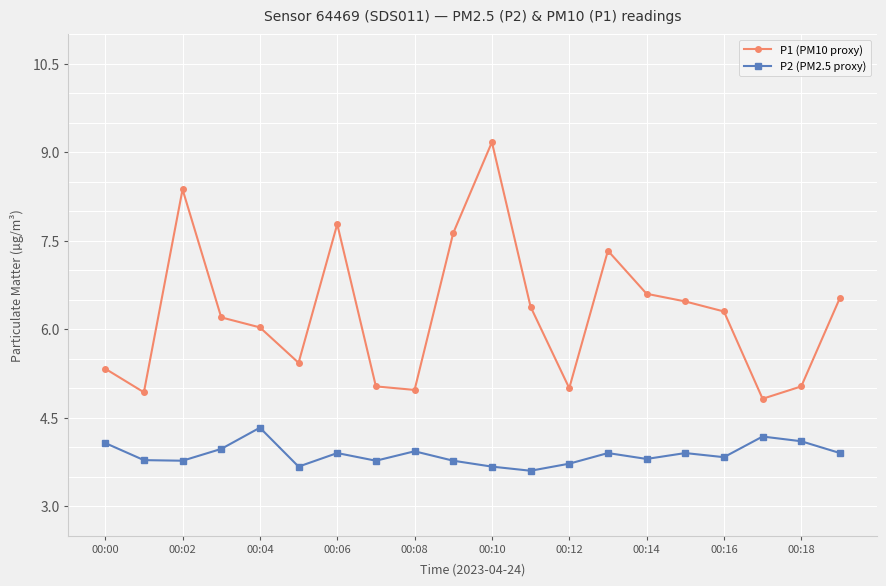

Rank the series by their maximum value, from lowest to highest.

P2 (PM2.5 proxy), P1 (PM10 proxy)